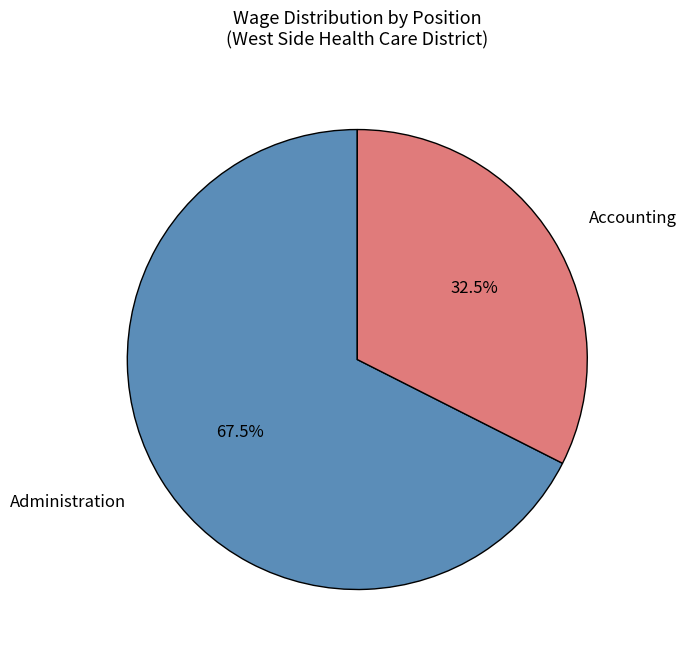

How many slices are in this pie chart?

2